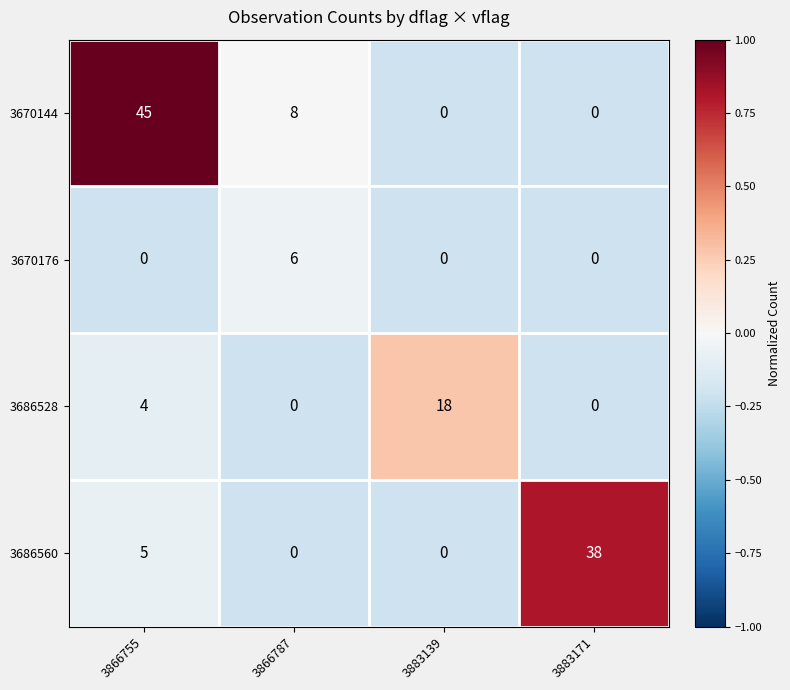

Reading right to left, transcribe all the data shown in this chart.

3670144: 3883171=0	3883139=0	3866787=8	3866755=45
3670176: 3883171=0	3883139=0	3866787=6	3866755=0
3686528: 3883171=0	3883139=18	3866787=0	3866755=4
3686560: 3883171=38	3883139=0	3866787=0	3866755=5